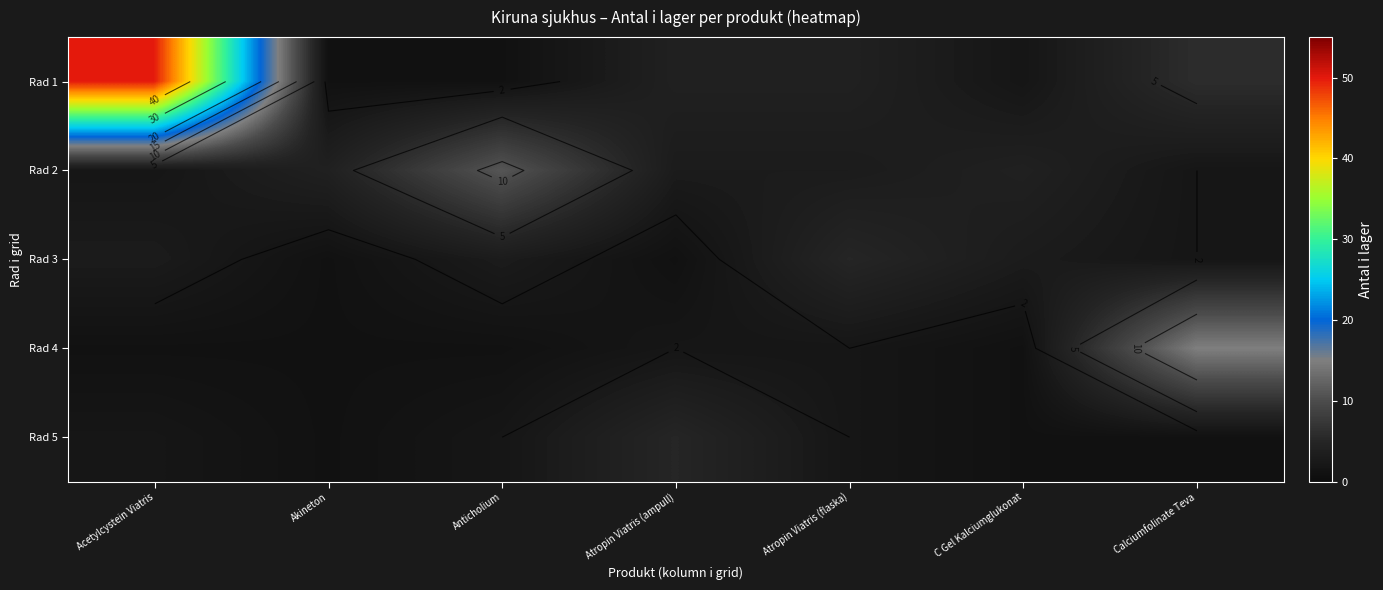

How many series are shown in this chart?

5